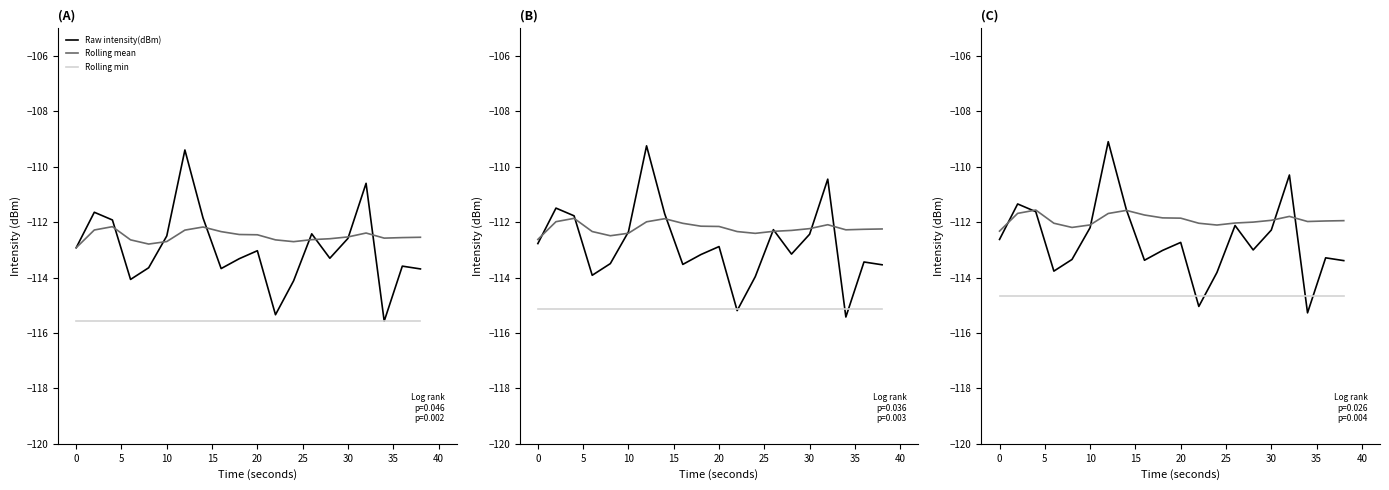

Between 10 and 20, which series saw the biggest shift?

Raw intensity(dBm)